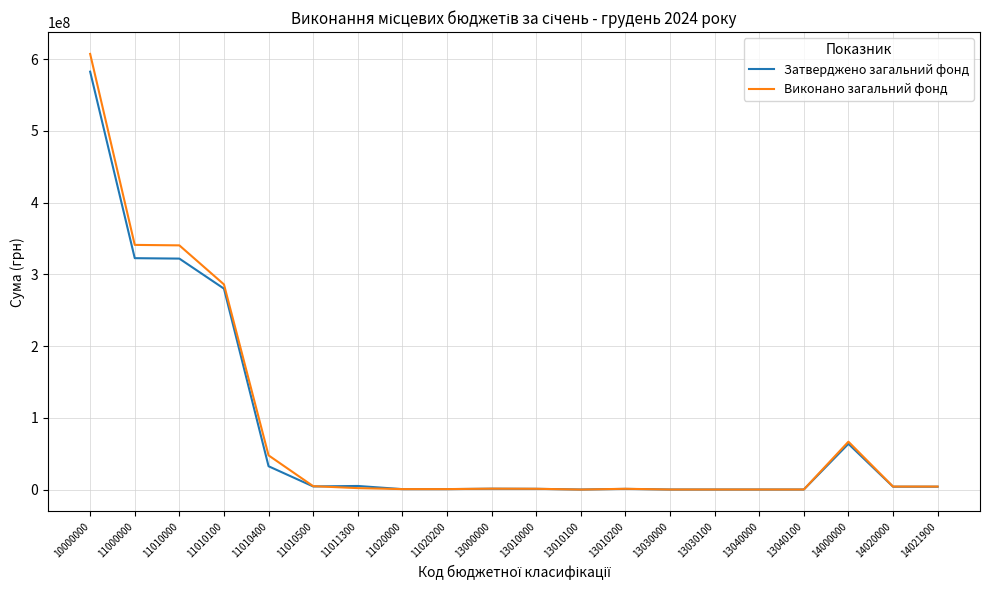

What is the approximate value of Затверджено загальний фонд at 11010400?

32508444.5